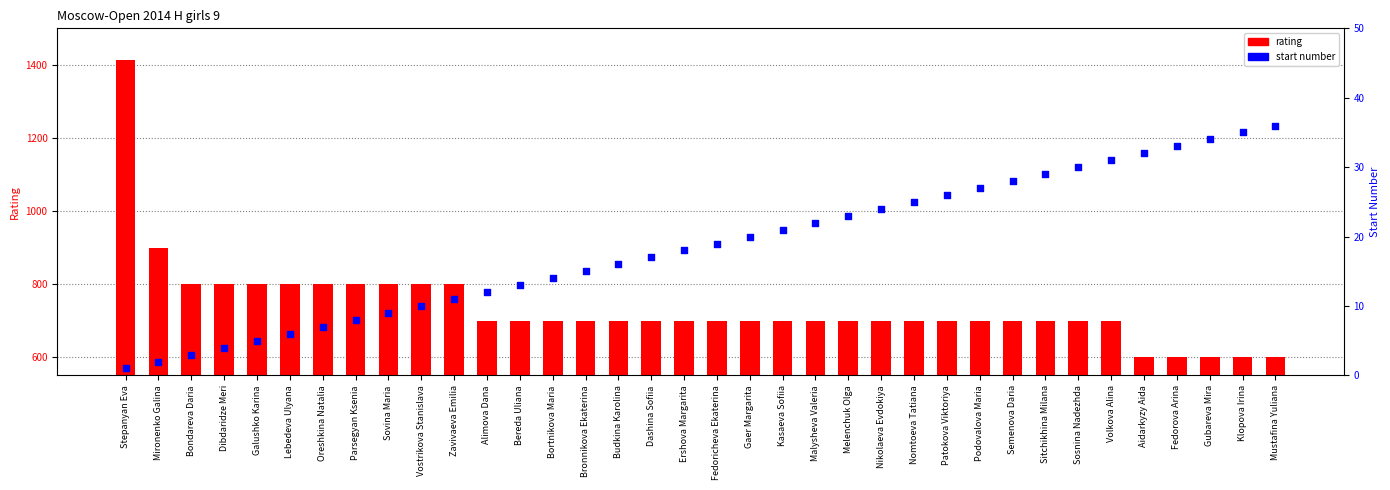

What are all the series names shown in the legend?

rating, start number